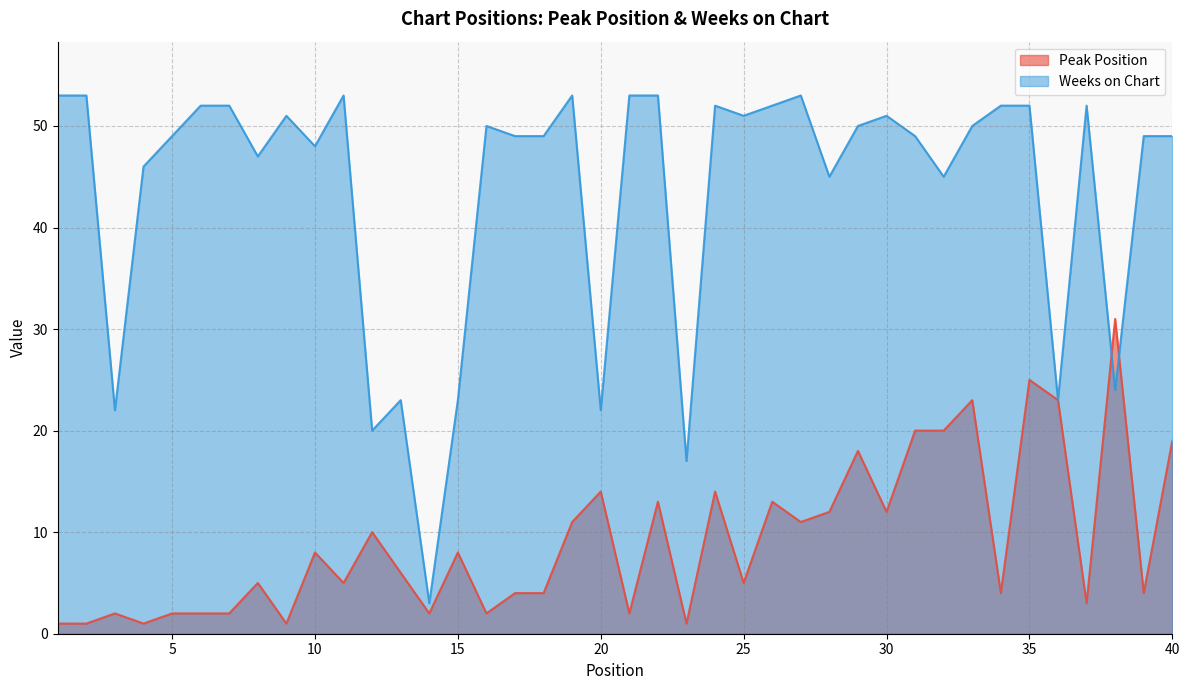

What is the sum of the Weeks on Chart values at 21 and 6?

105